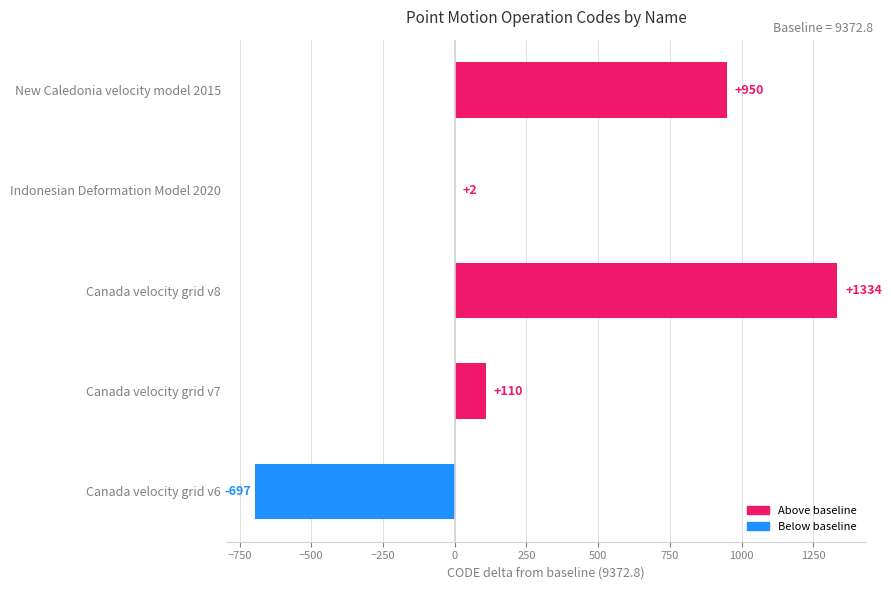

True or false: the data shows -696.8 at Canada velocity grid v6.

True